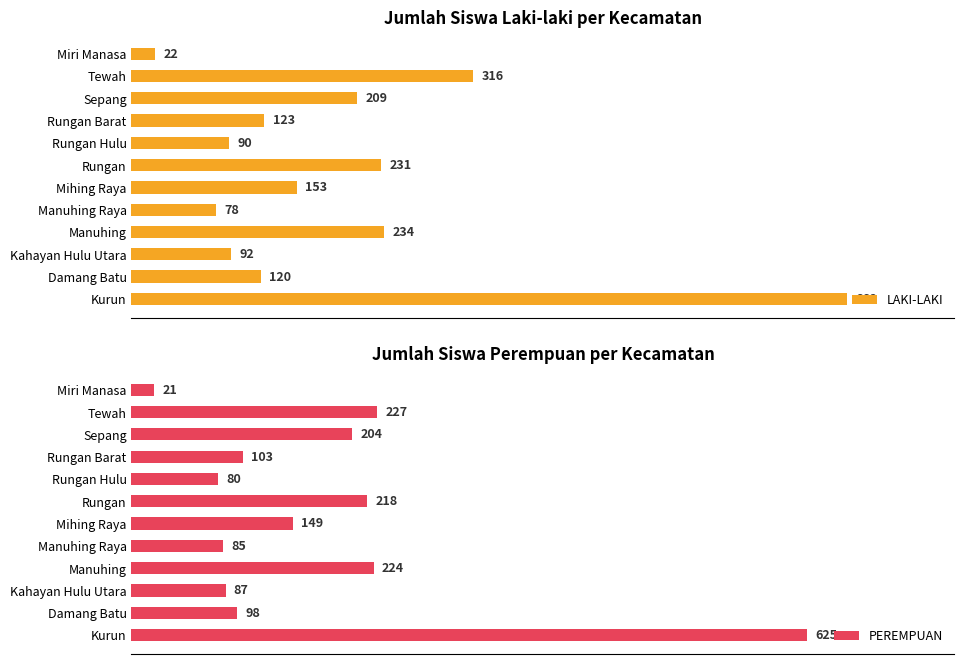

At which label is LAKI-LAKI closest to 342?

Tewah